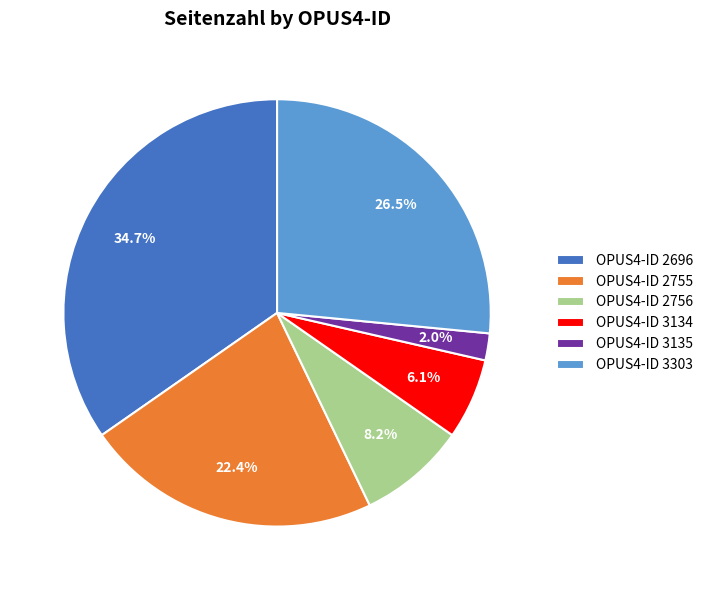

Which slice is the smallest?

OPUS4-ID 3135